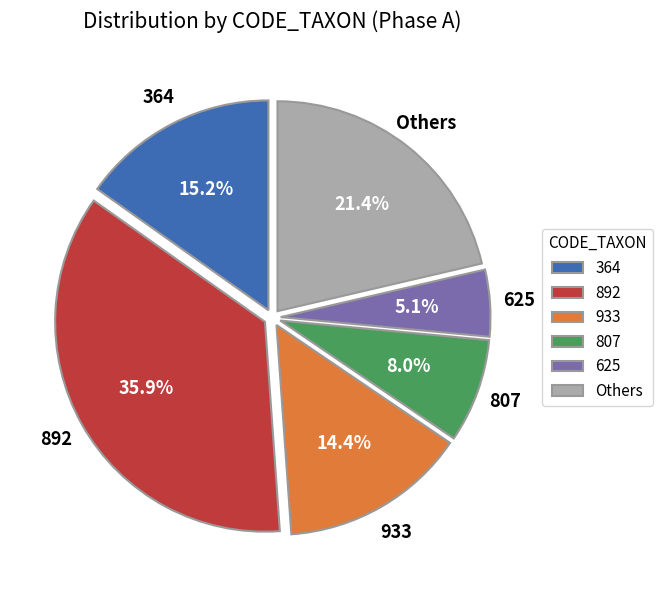

Rank the categories by value from lowest to highest.

625, 807, 933, 364, Others, 892